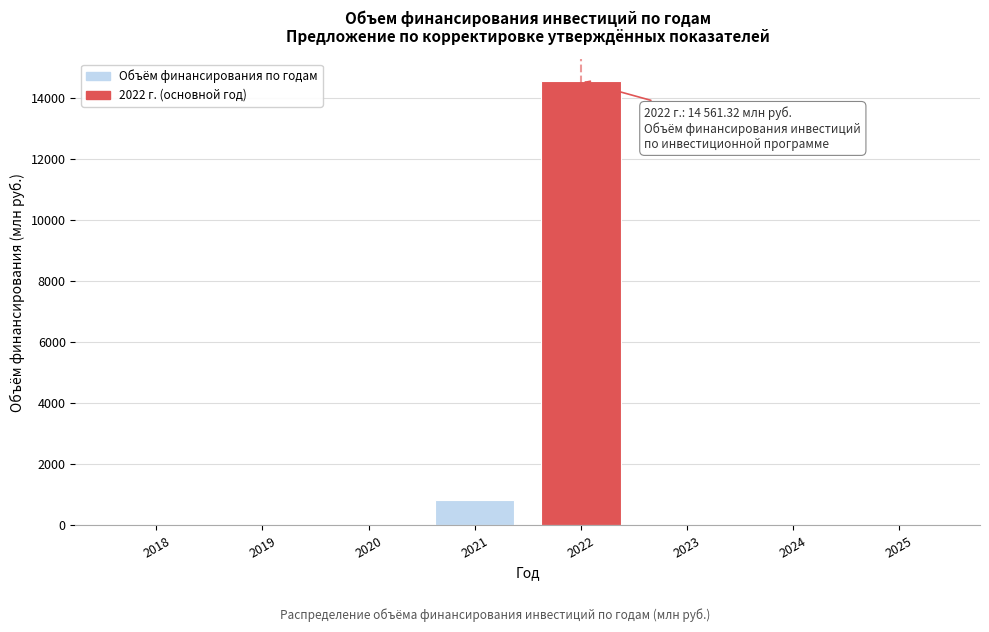

Reading left to right, transcribe all the data shown in this chart.

2018=0.0	2019=0.0	2020=0.0	2021=840.0	2022=14561.3	2023=0.0	2024=0.0	2025=0.0